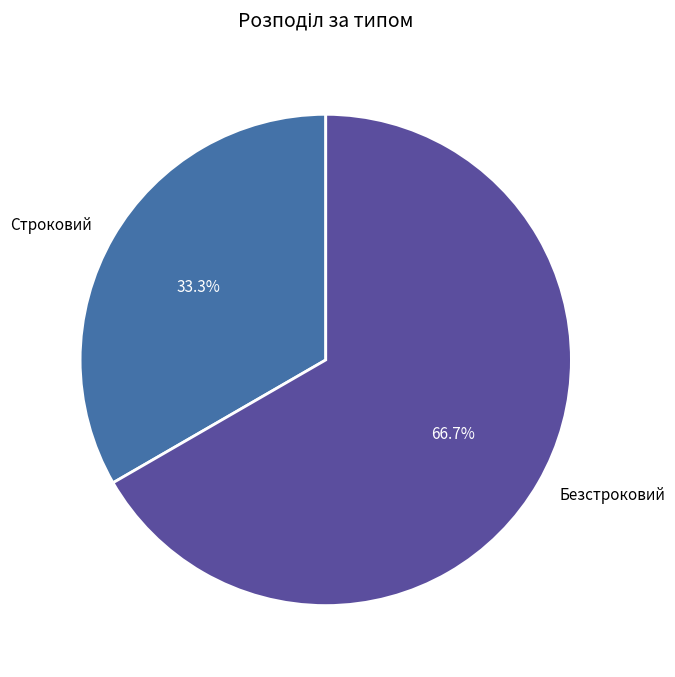

Does any single category account for the majority?

Yes